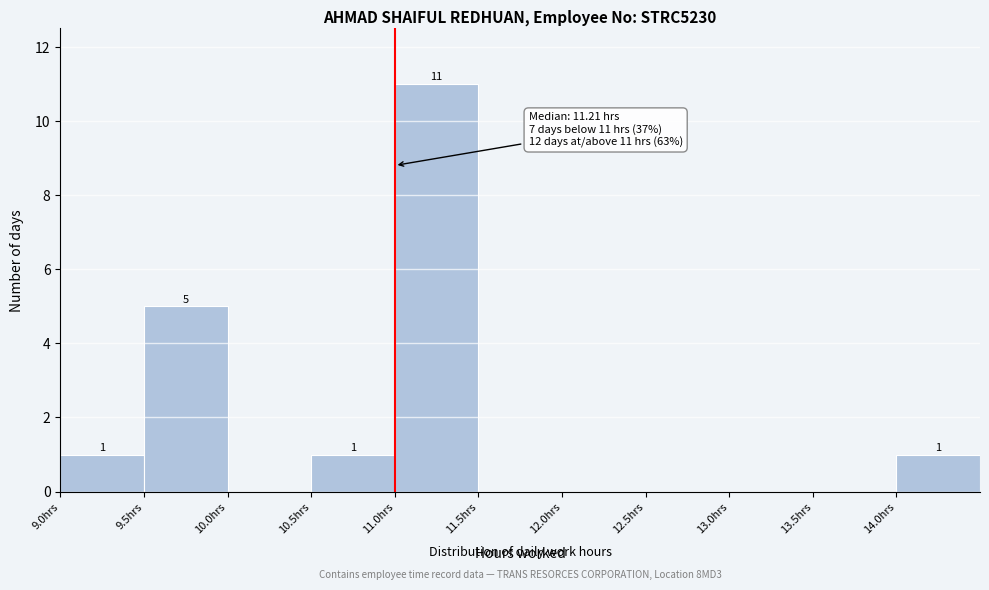

Which range on the x-axis has the tallest bar?

11.0 to 11.5